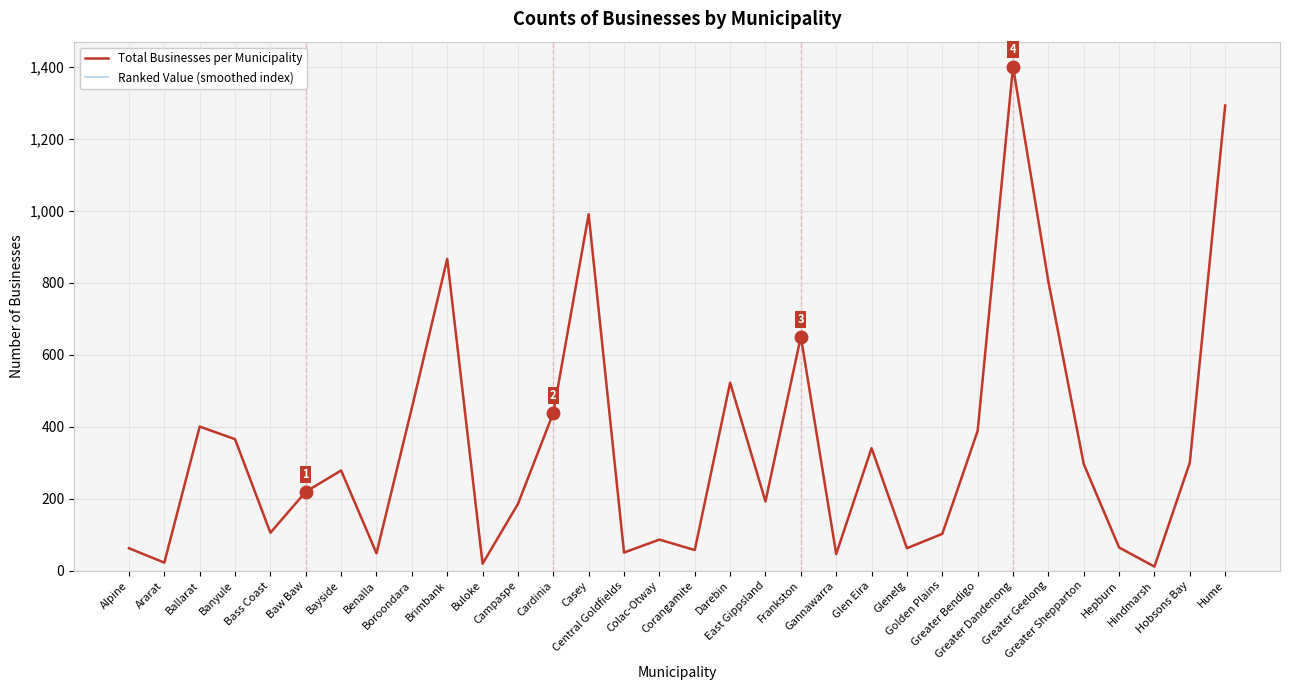

What is the maximum value for Total Businesses per Municipality?

1400.0